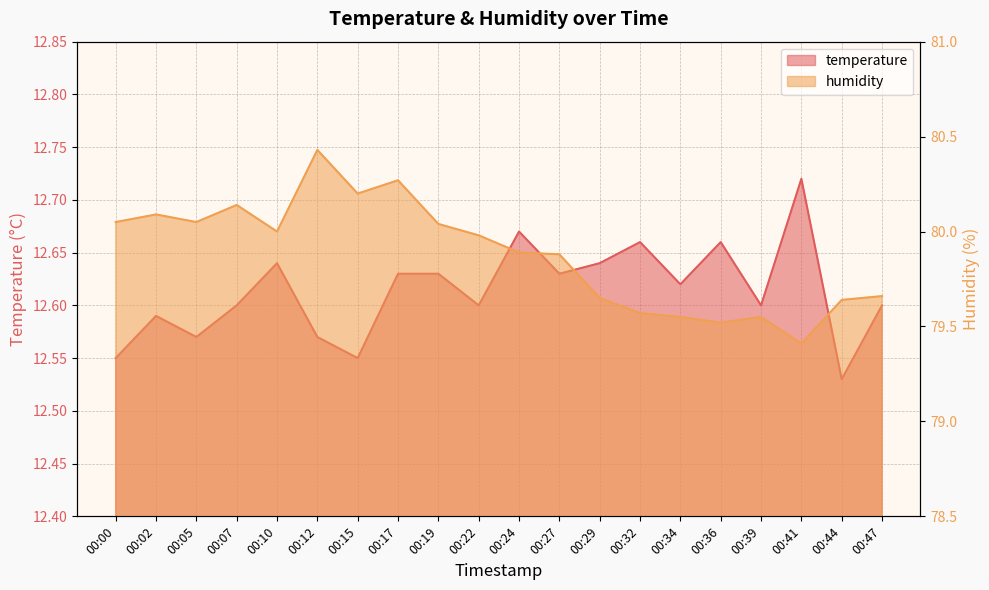

True or false: humidity has more than 0 points higher than both neighbors.

True